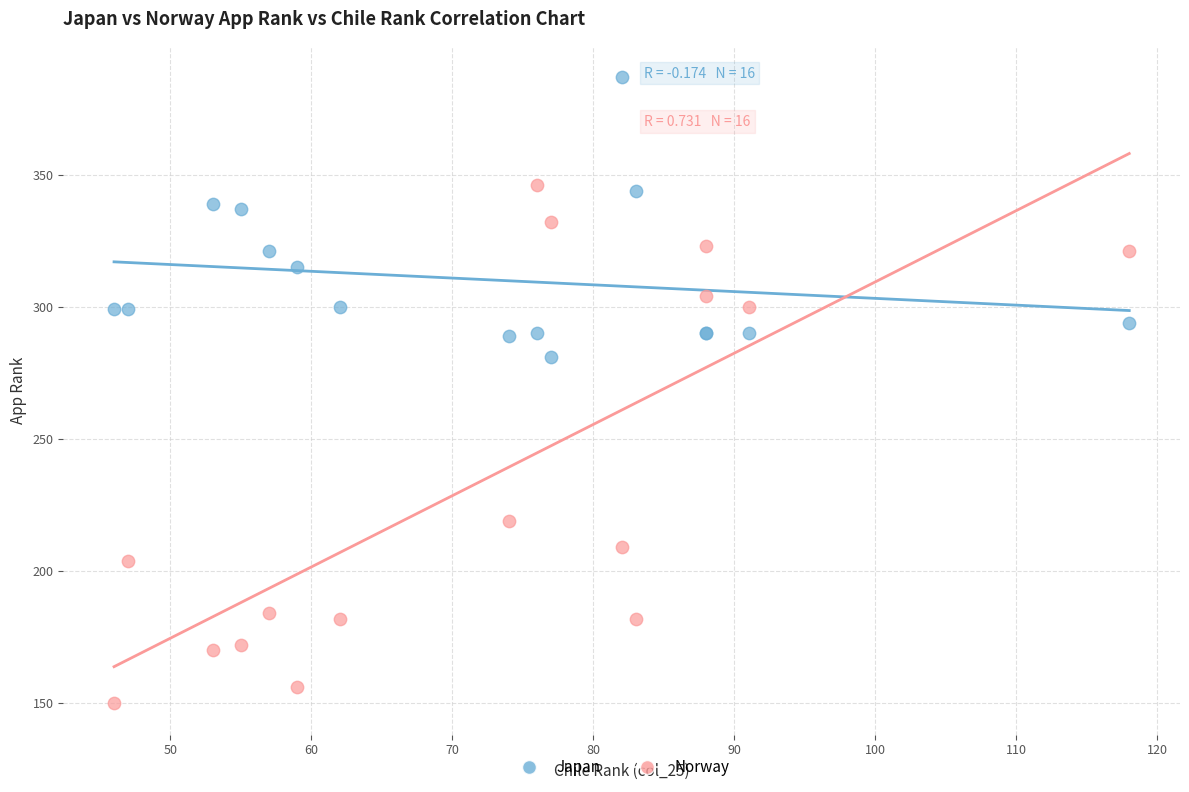

What are all the series names shown in the legend?

Japan, Norway